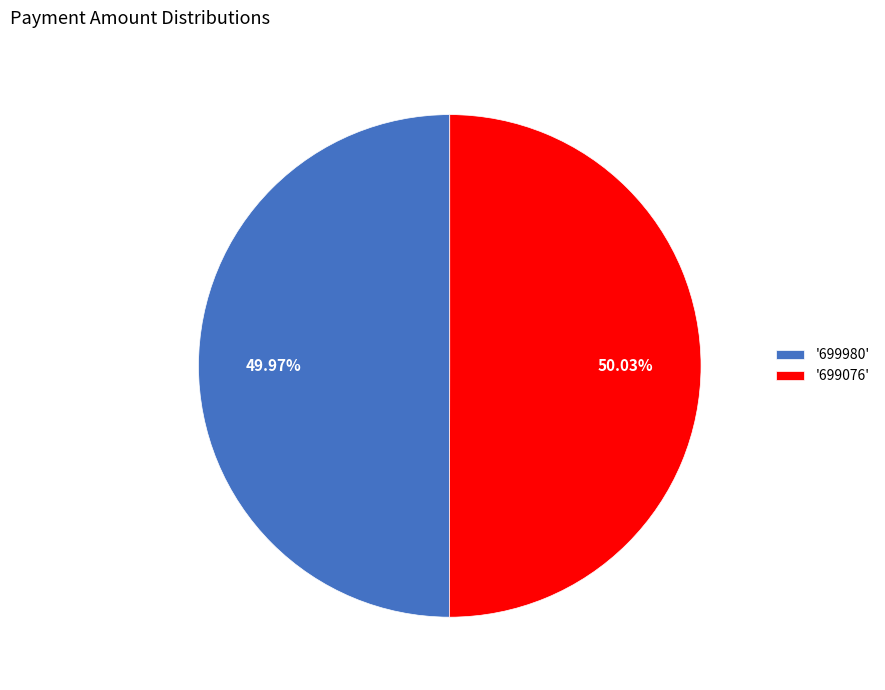

Is there any slice that represents more than half of the pie?

Yes